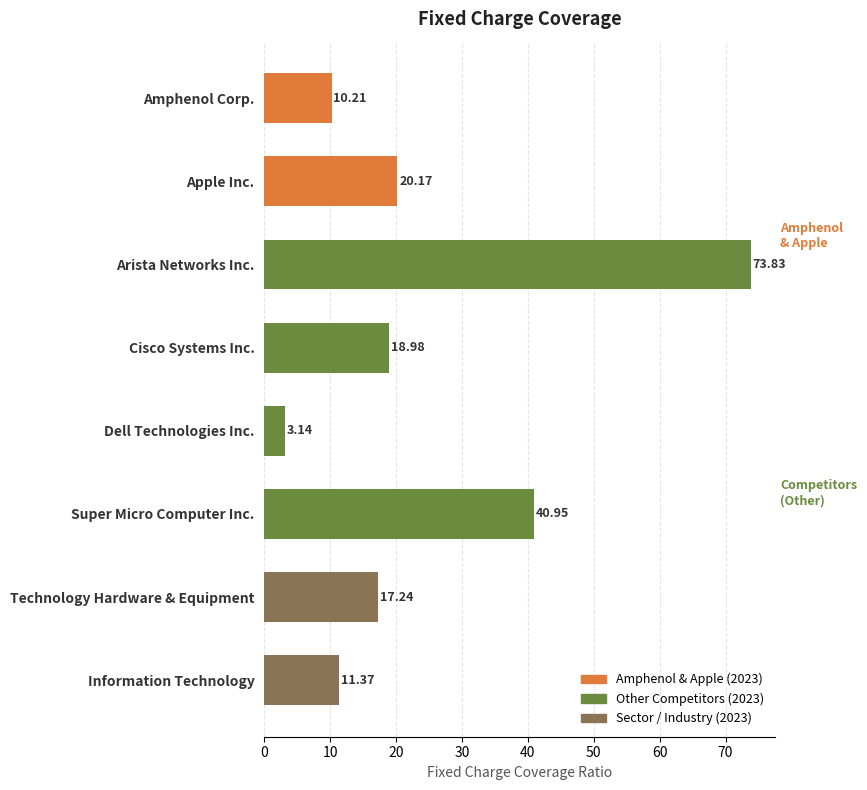

What is the label of the 1st bar from the top?

Amphenol Corp.